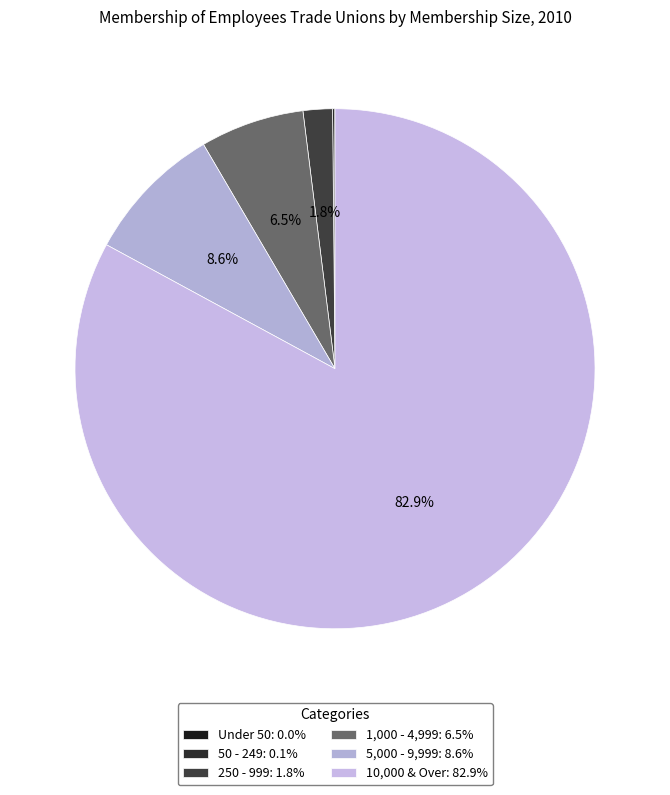

Count the number of slices in the pie.

6